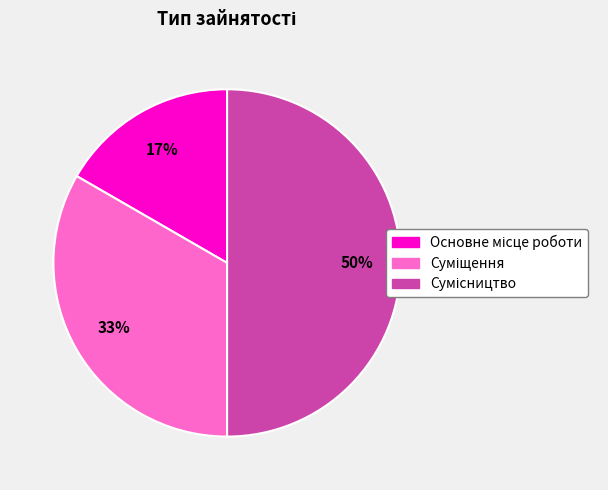

To the nearest percent, what is the average slice percentage?

33%